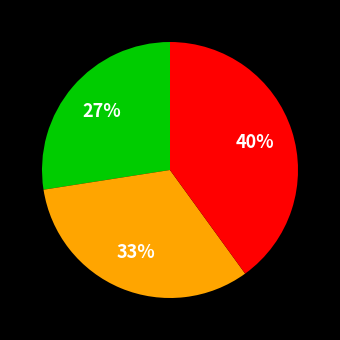

How many slices are in this pie chart?

3